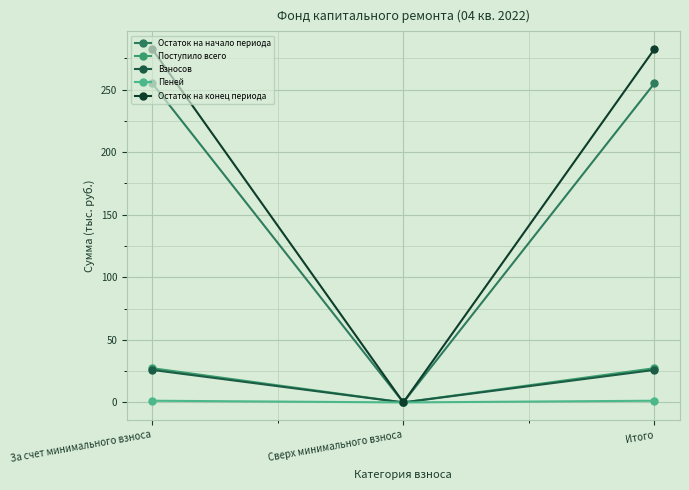

How many lines are shown in the chart?

5